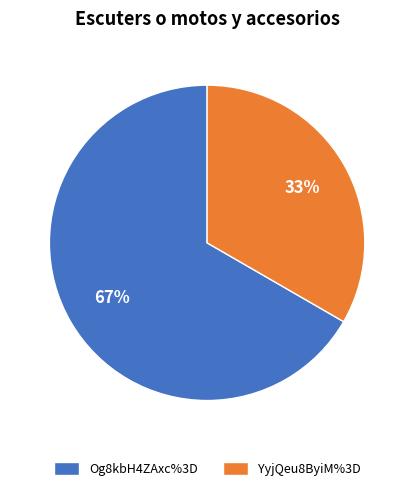

How many slices are in this pie chart?

2